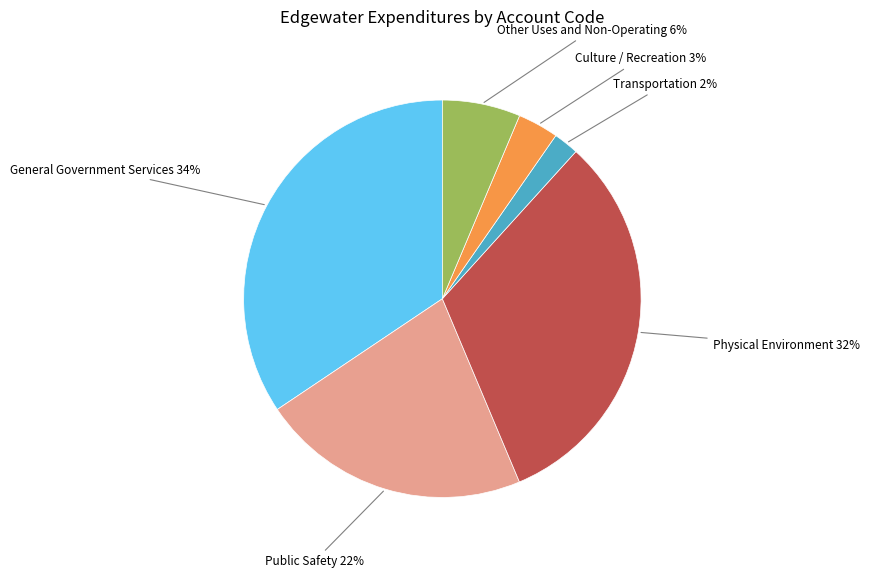

Is there a majority slice in this chart?

No